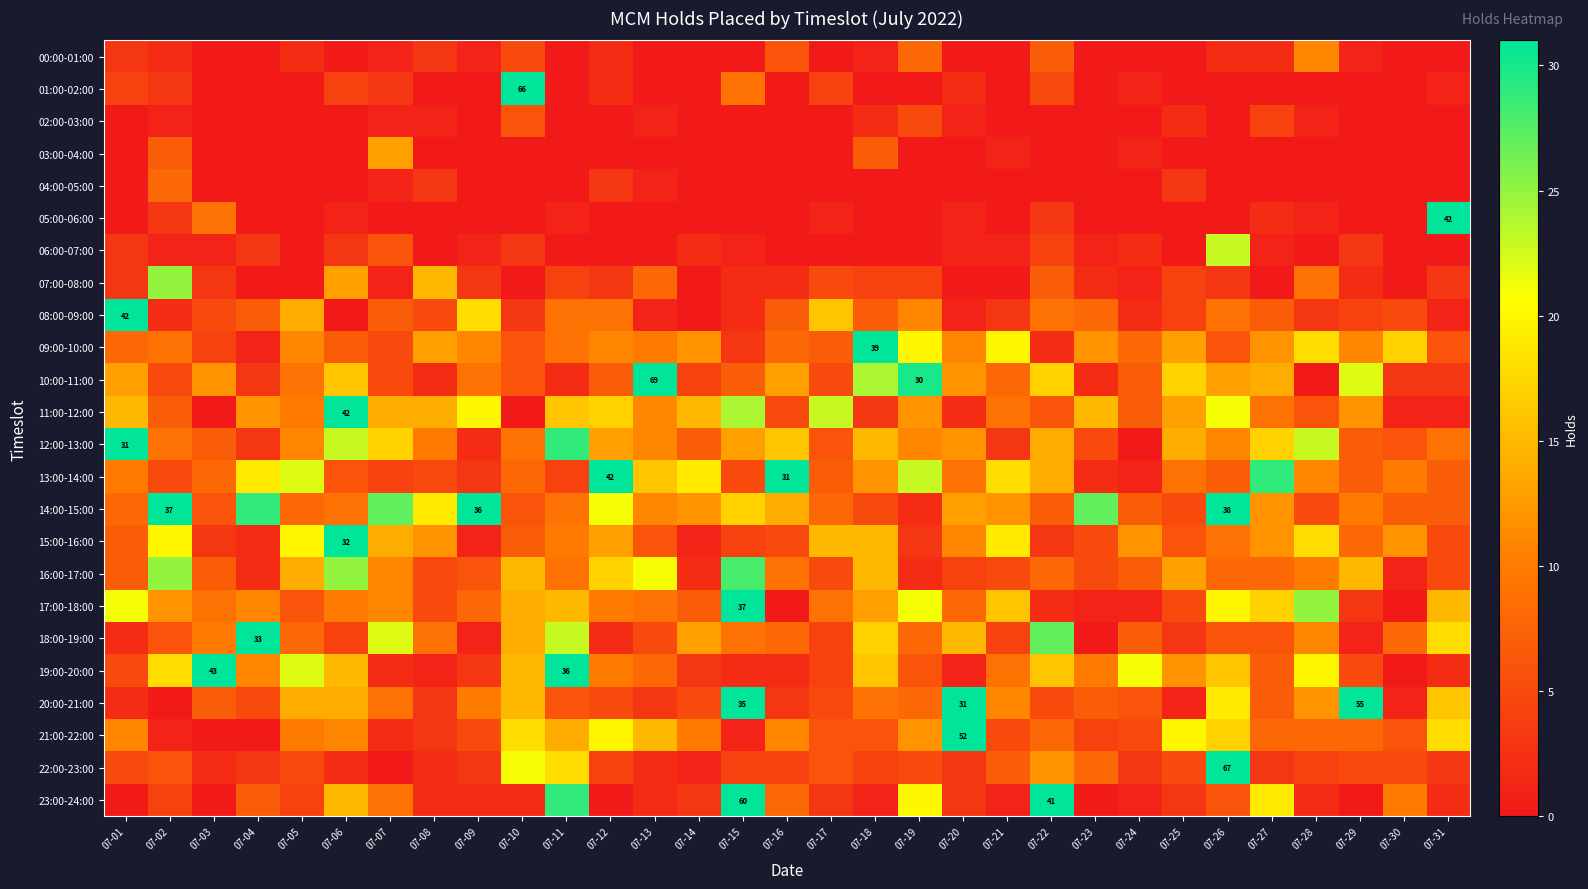

What is the difference between the 15:00-16:00 values at 07-23 and 07-07?

9